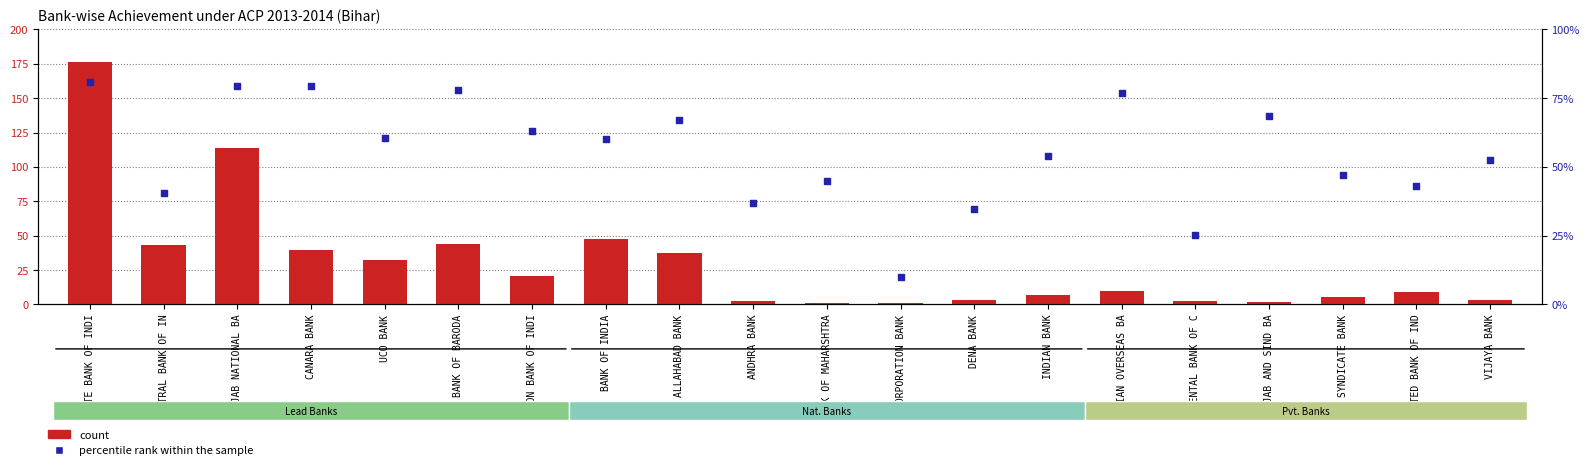

What are all the series names shown in the legend?

count, percentile rank within the sample